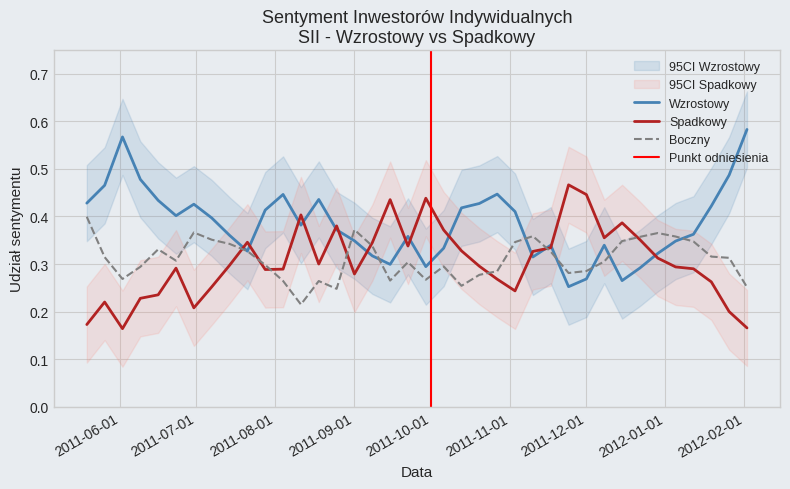

Which series has the largest total across all categories?

Wzrostowy